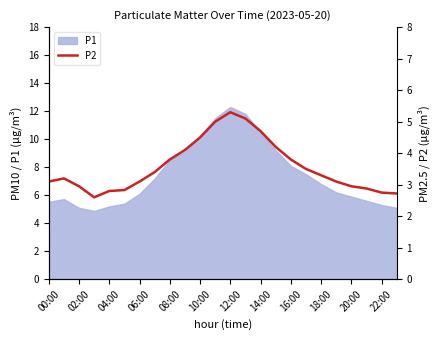

Does the chart display data point markers on the line(s)?

No